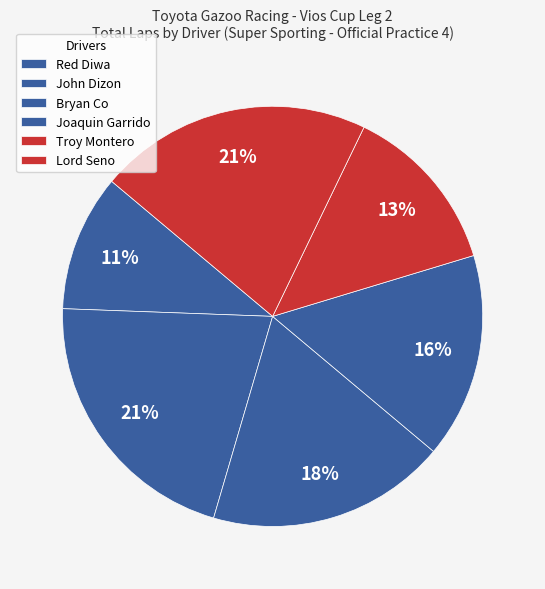

Is Red Diwa the majority of the pie?

No